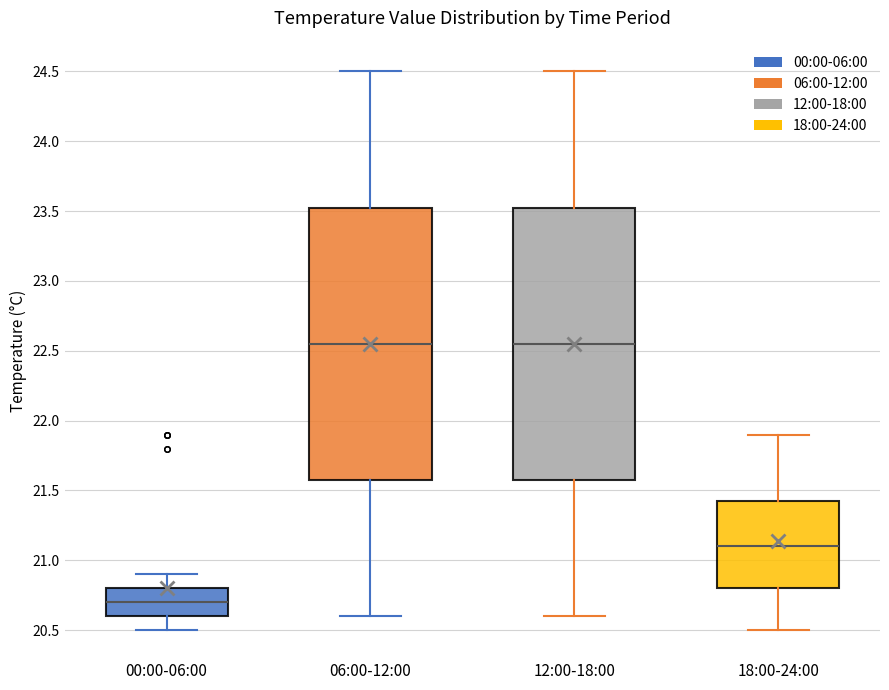

Where does the median line of the box for 00:00-06:00 sit on the y-axis? The values are not printed on the chart, so give them approximately, as read against the axis.

20.70